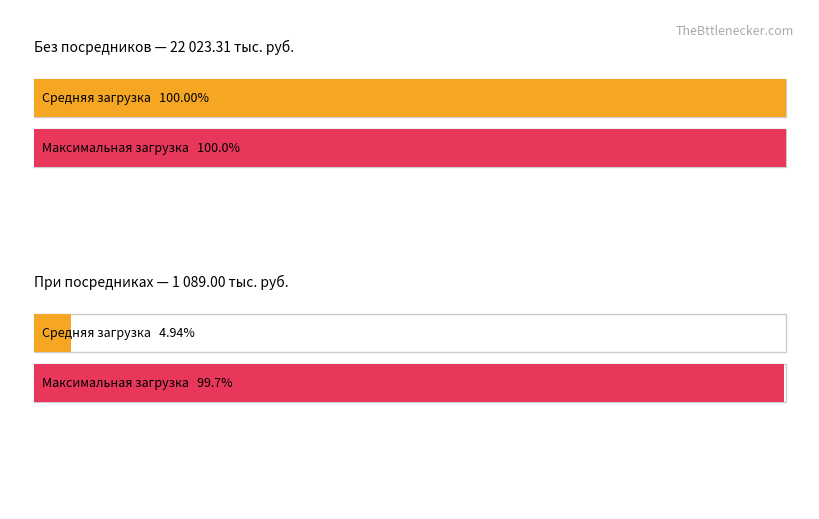

At При участии посредников (тыс. руб.), list the series in order from smallest to largest.

Average utilization, Maximum utilization